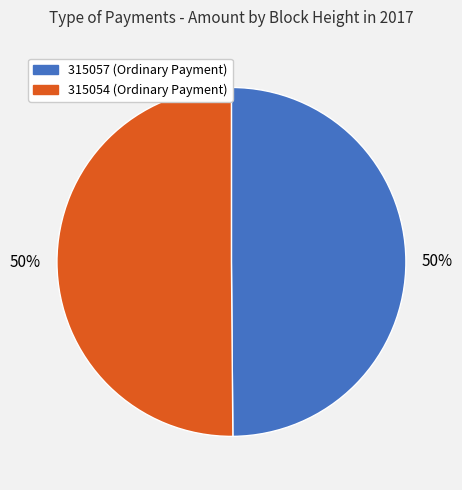

To the nearest percent, what is the average slice percentage?

50%